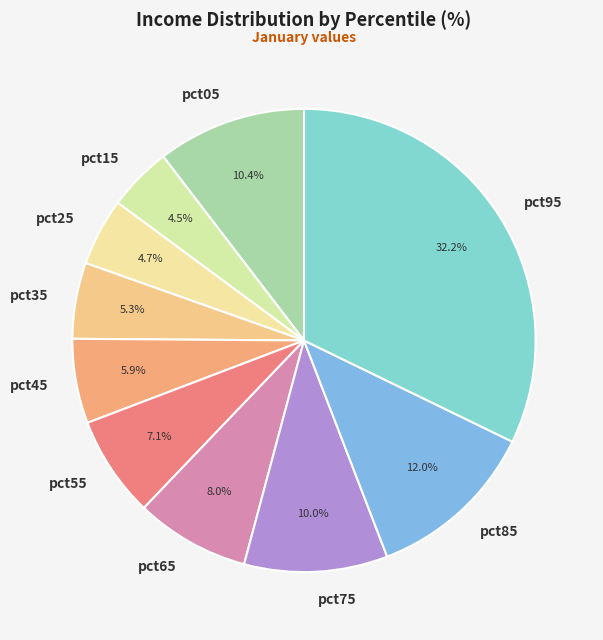

To the nearest percent, what is the difference between the largest and smallest slice percentages?

28%